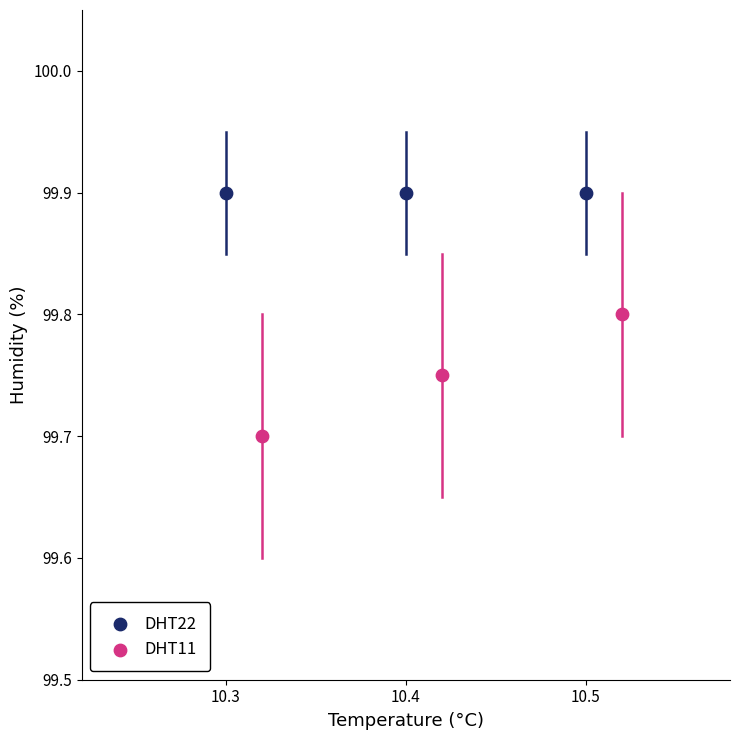

Which series contains the highest Y value?

DHT22